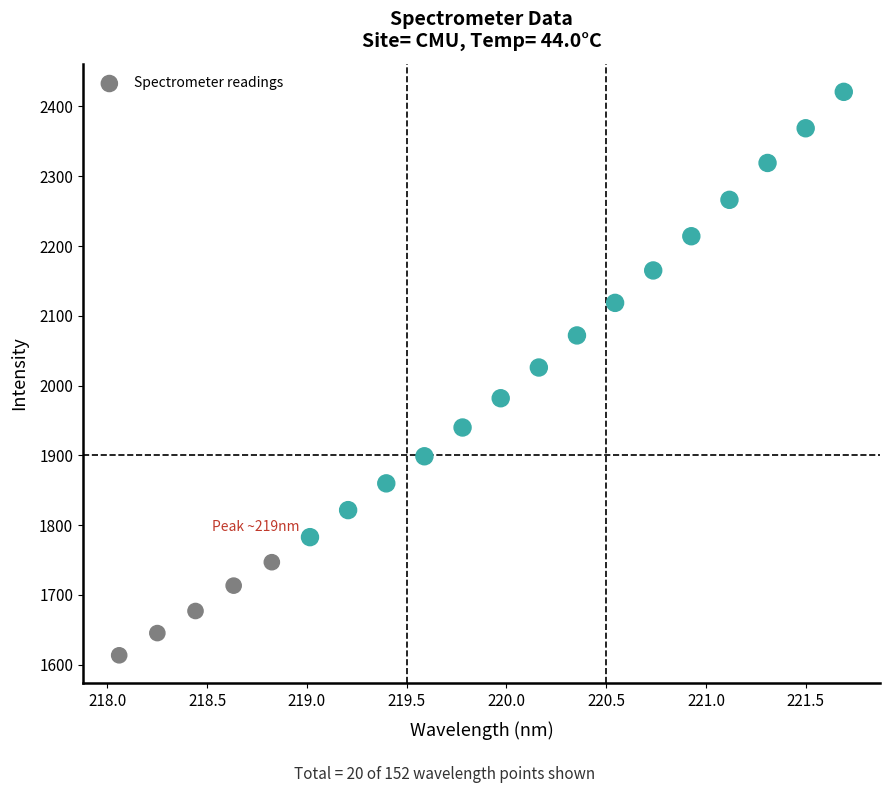

What is the range of X values (max minus min)?

3.6